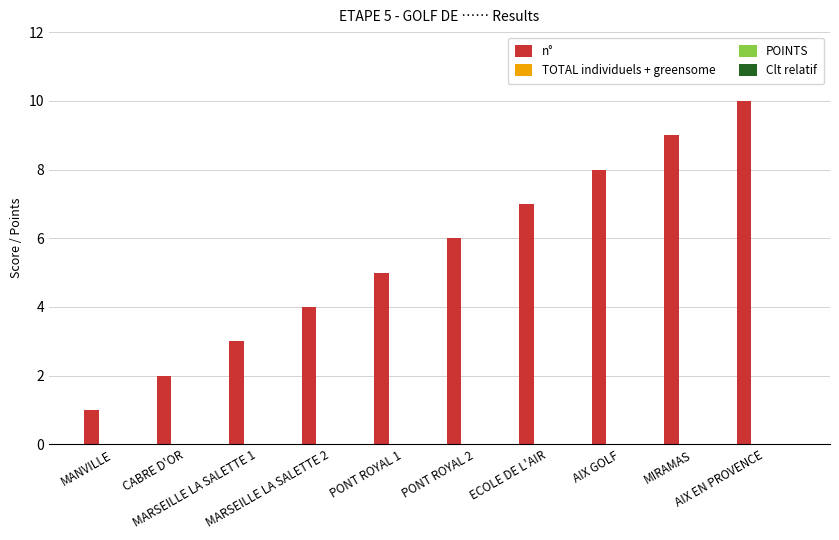

What is the difference between the second highest and second lowest values?

7